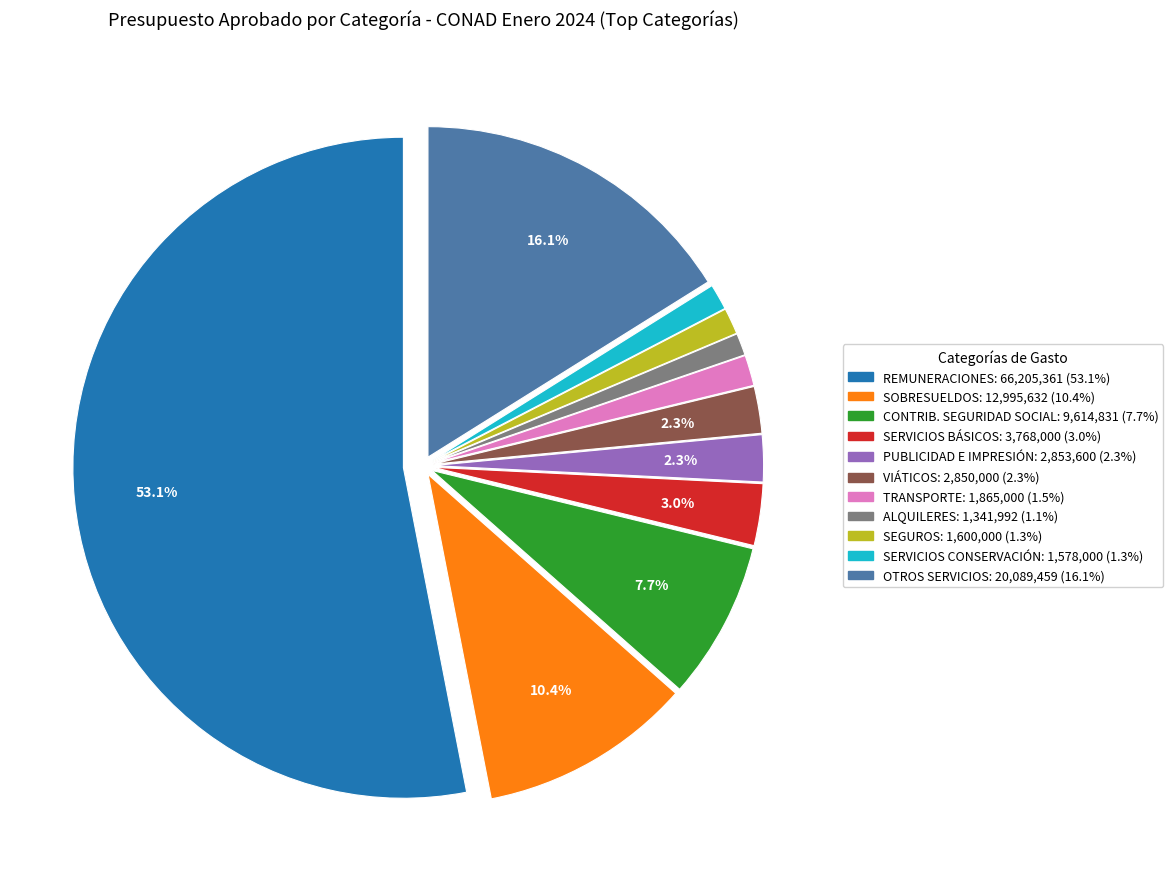

Does any single category account for the majority?

Yes